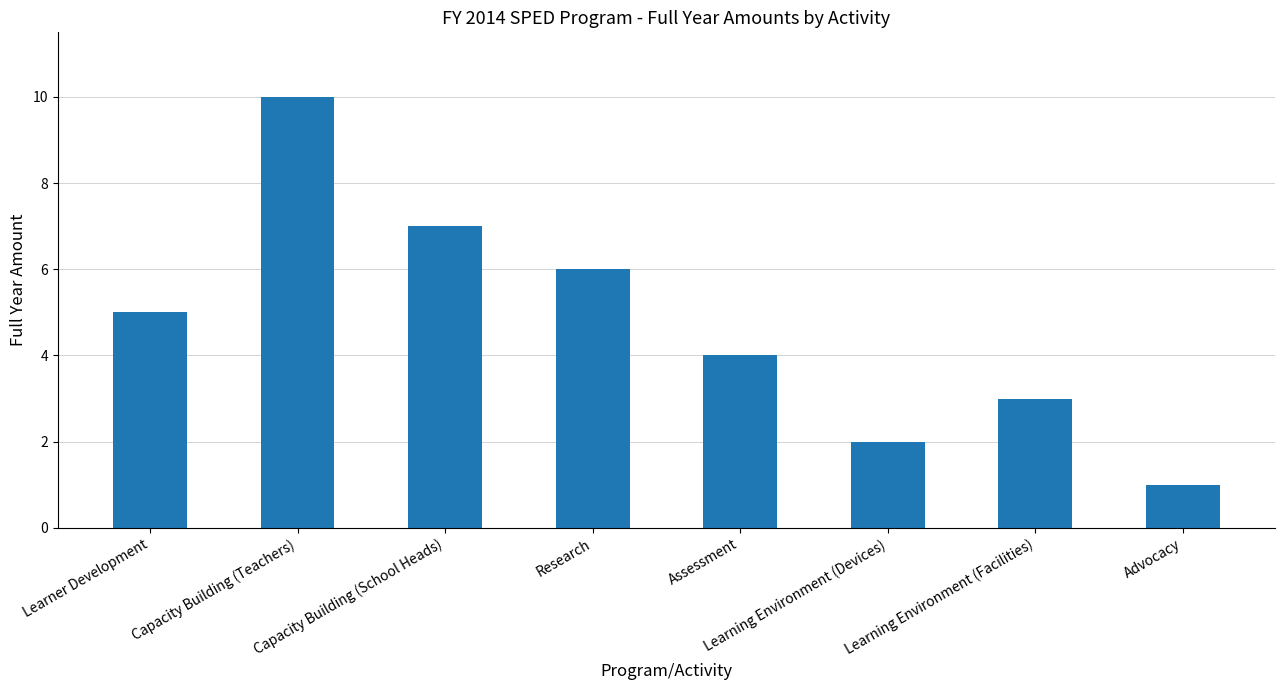

Approximately how many times larger is the value at Capacity Building (Teachers) compared to Research?

1.7